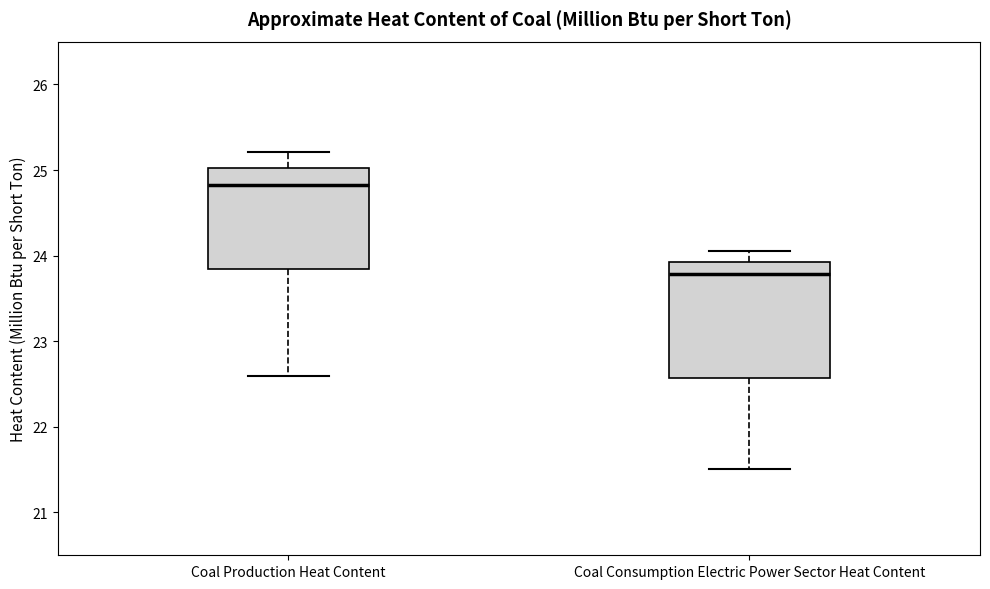

Which box's median line is the highest?

Coal Production Heat Content